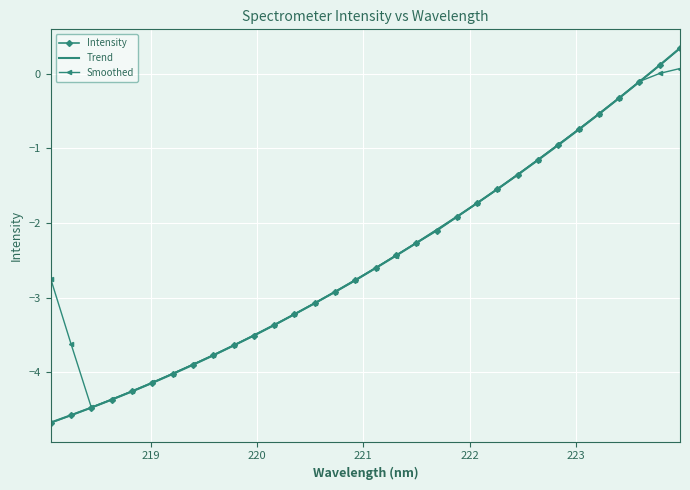

At how many categories does at least one series exceed 0?

2